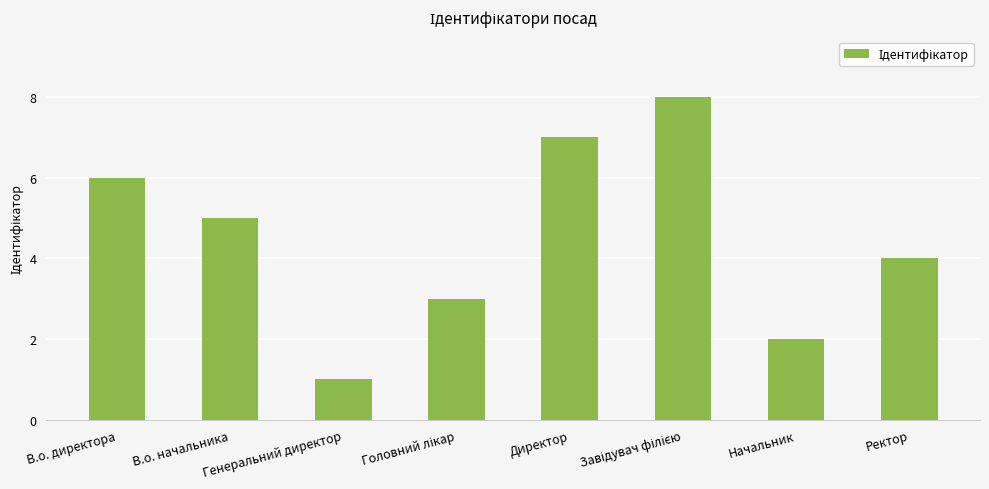

What is the label of the 1st bar from the right?

Ректор